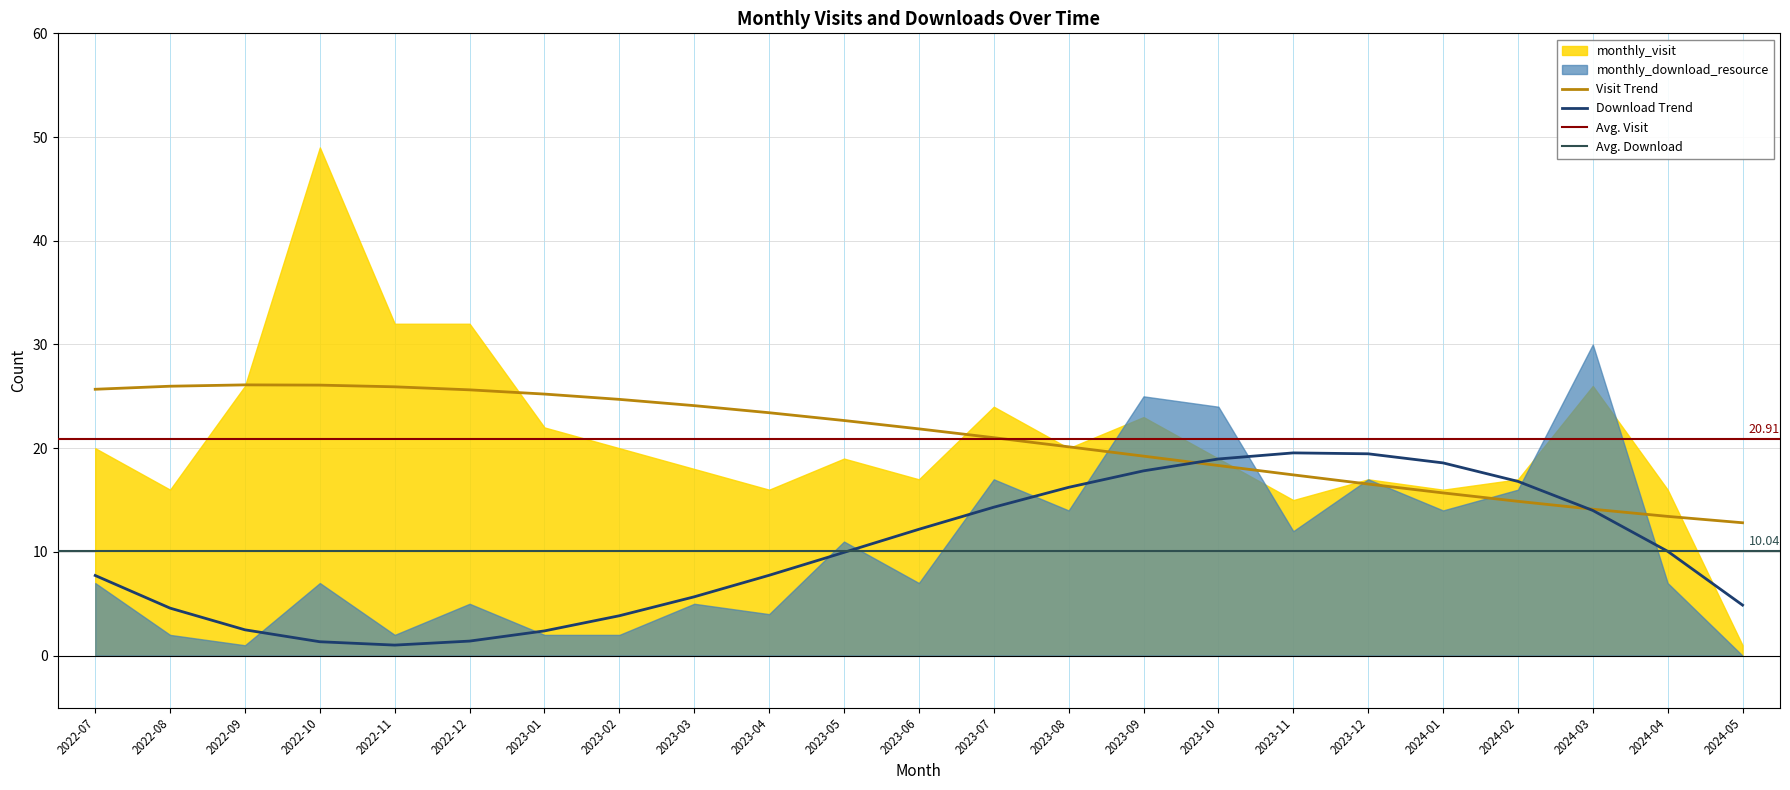

What position from the left is 2023-10?

16